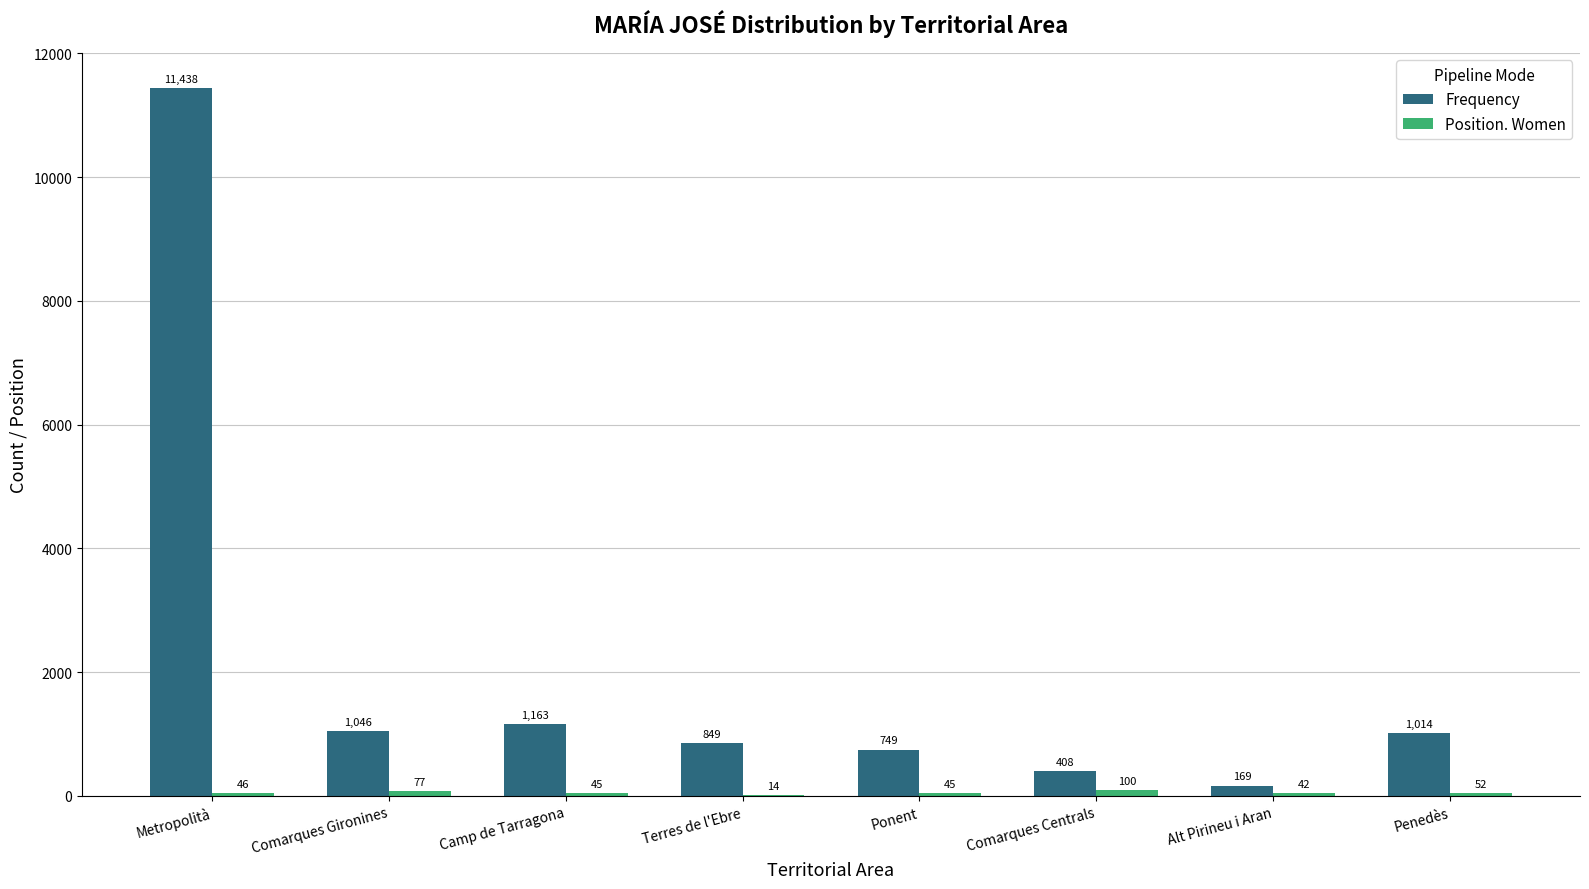

Which series changed the most between Metropolità and Penedès?

Frequency